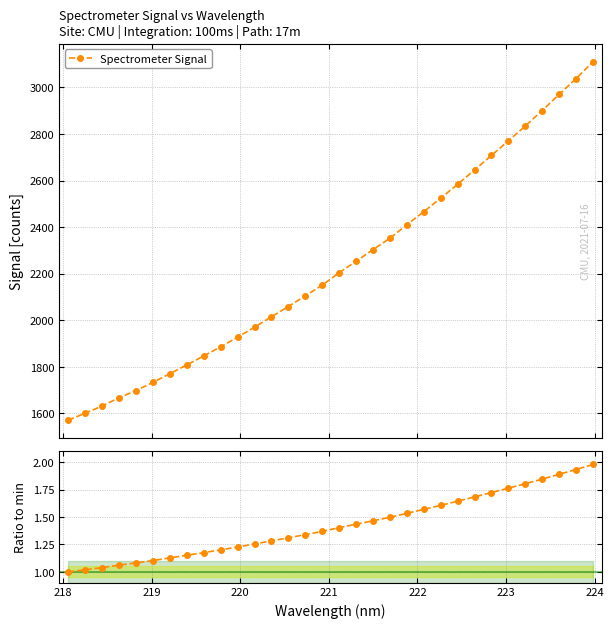

How many lines are shown in the chart?

2